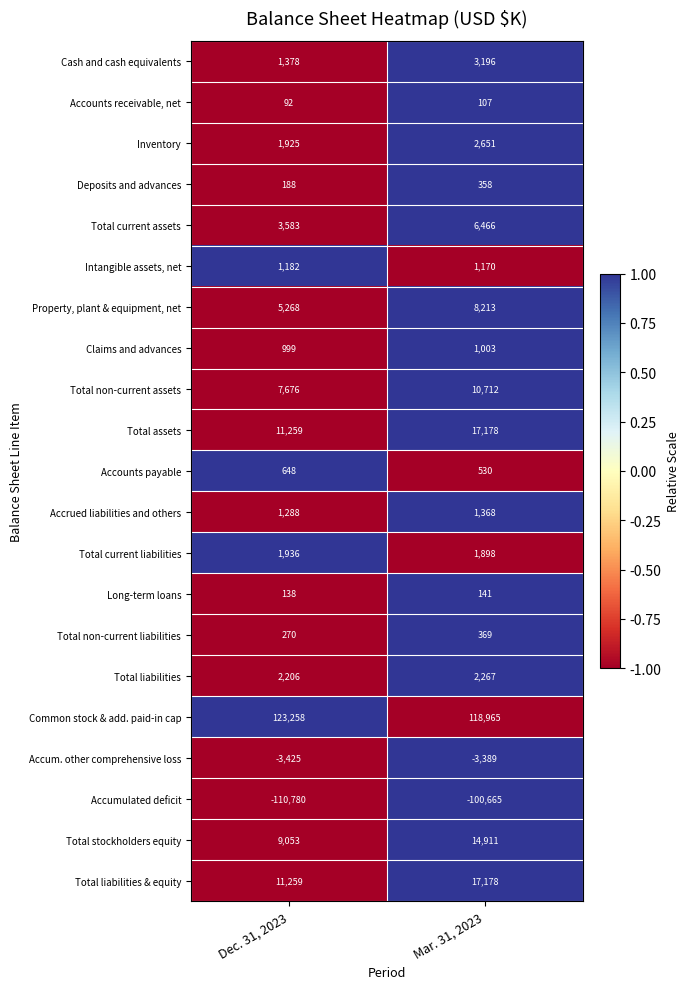

List the labels in order of Total current liabilities value, smallest first.

Mar. 31, 2023, Dec. 31, 2023